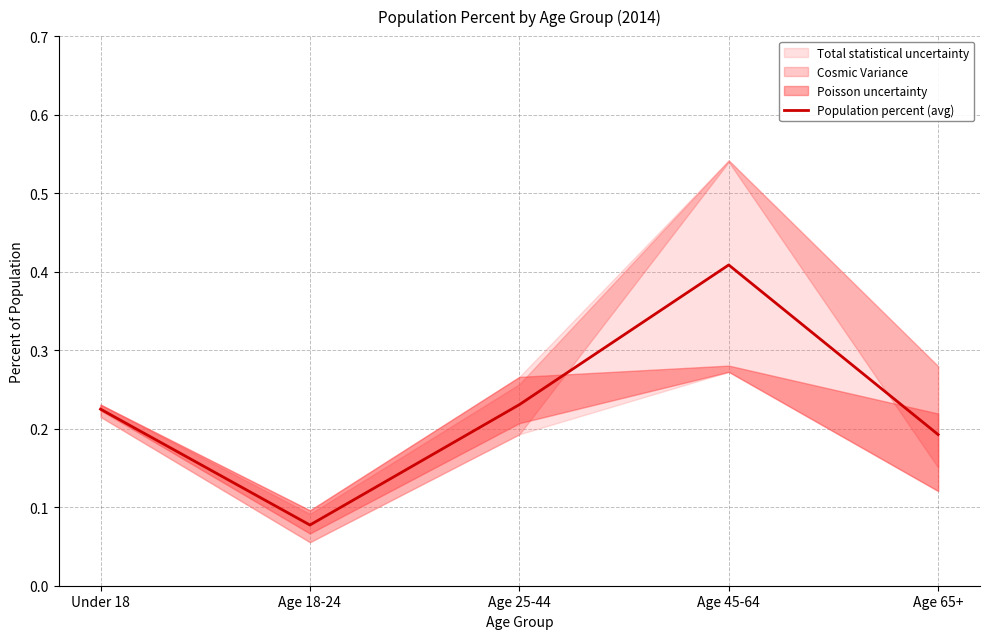

List the labels in order of value, smallest first.

Age 18-24, Age 65+, Under 18, Age 25-44, Age 45-64